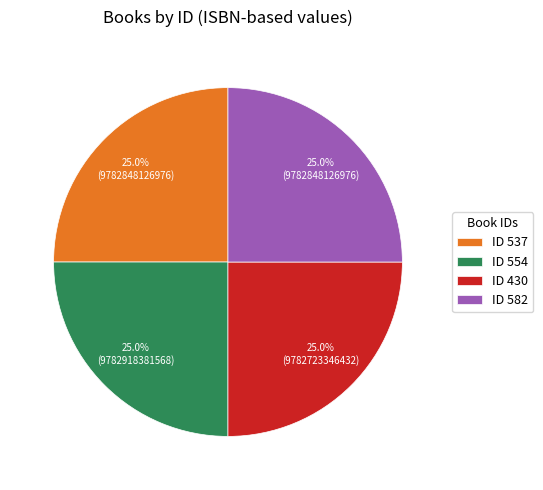

Is ID 537 the majority of the pie?

No